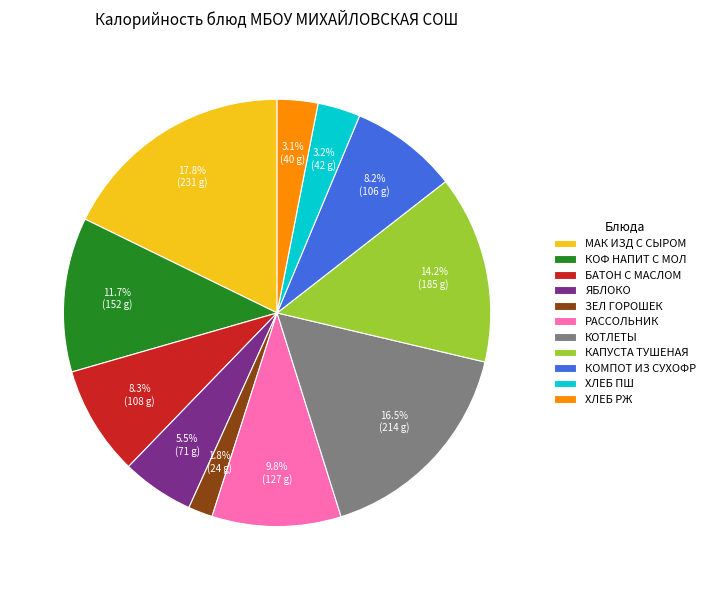

Is КОМПОТ ИЗ СУХОФР the majority of the pie?

No